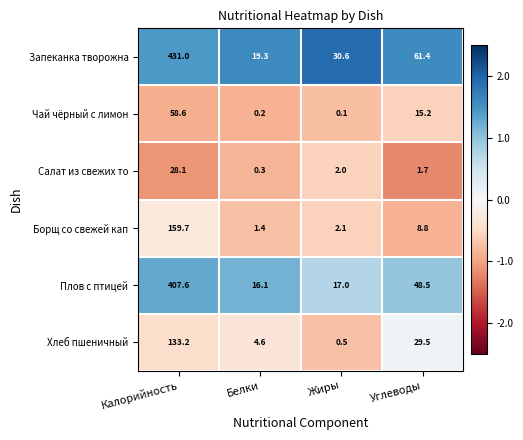

Is it true that Борщ со свежей кап equals 0.9 at Жиры?

False